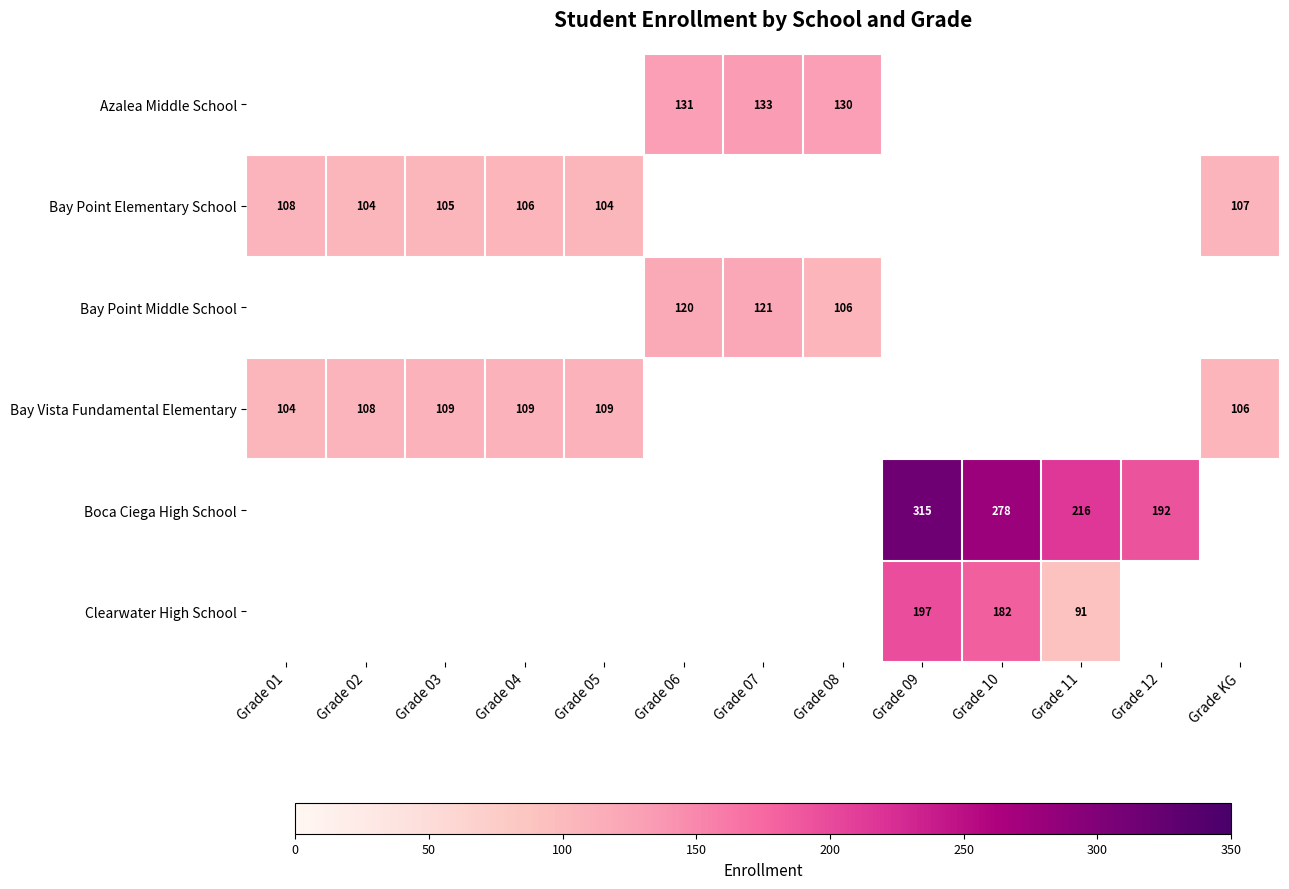

The Bay Point Elementary School series shows 107 at Grade KG. True or false?

True